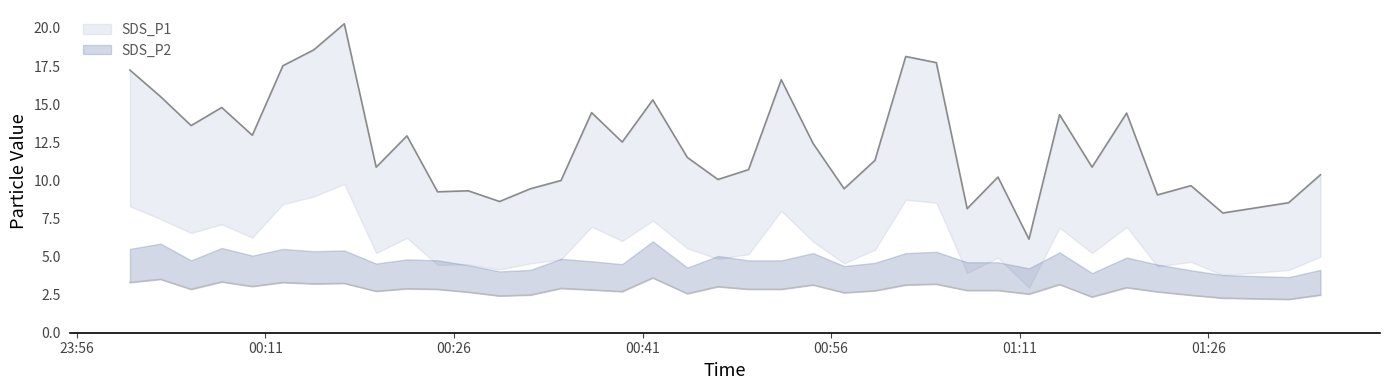

What is the label of the 17th point from the left?

2022/09/25 00:39:23